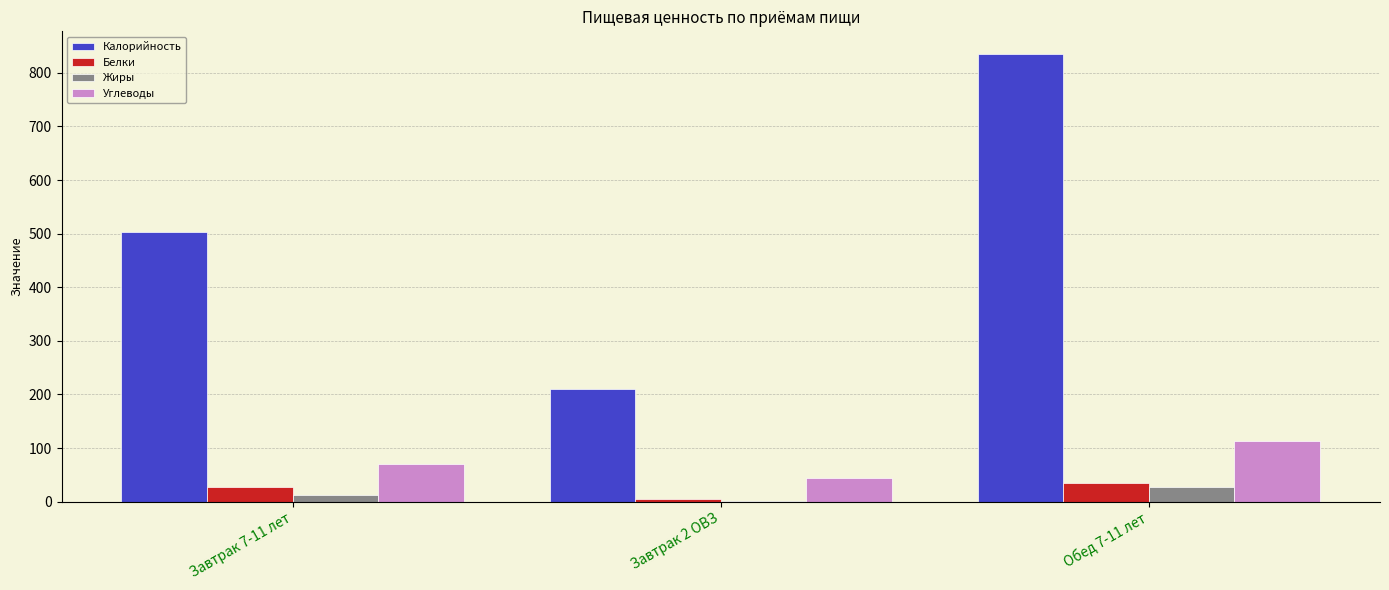

Between Завтрак 7-11 лет and Завтрак 2 ОВЗ, which series saw the biggest shift?

Калорийность